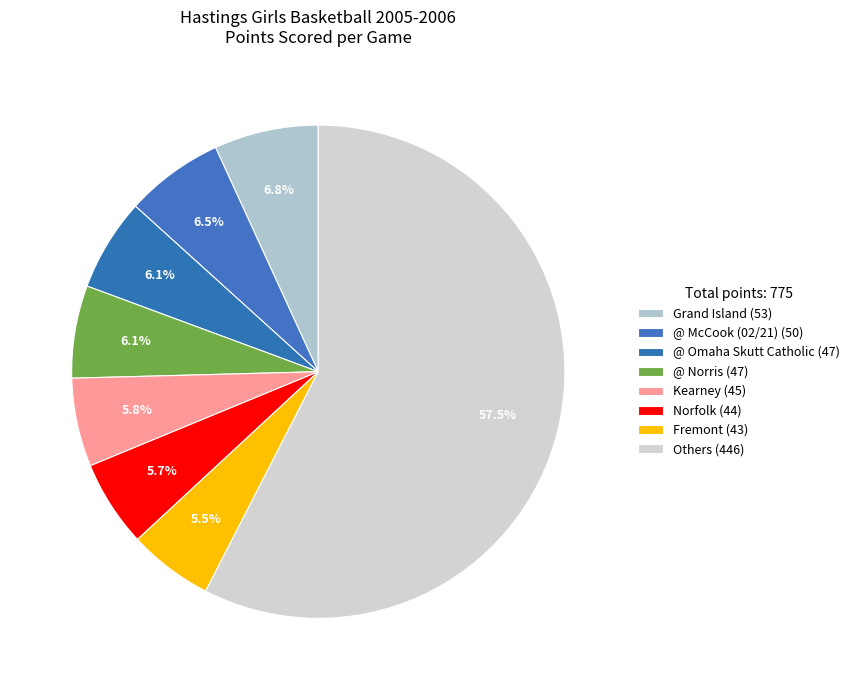

Count the number of slices in the pie.

8